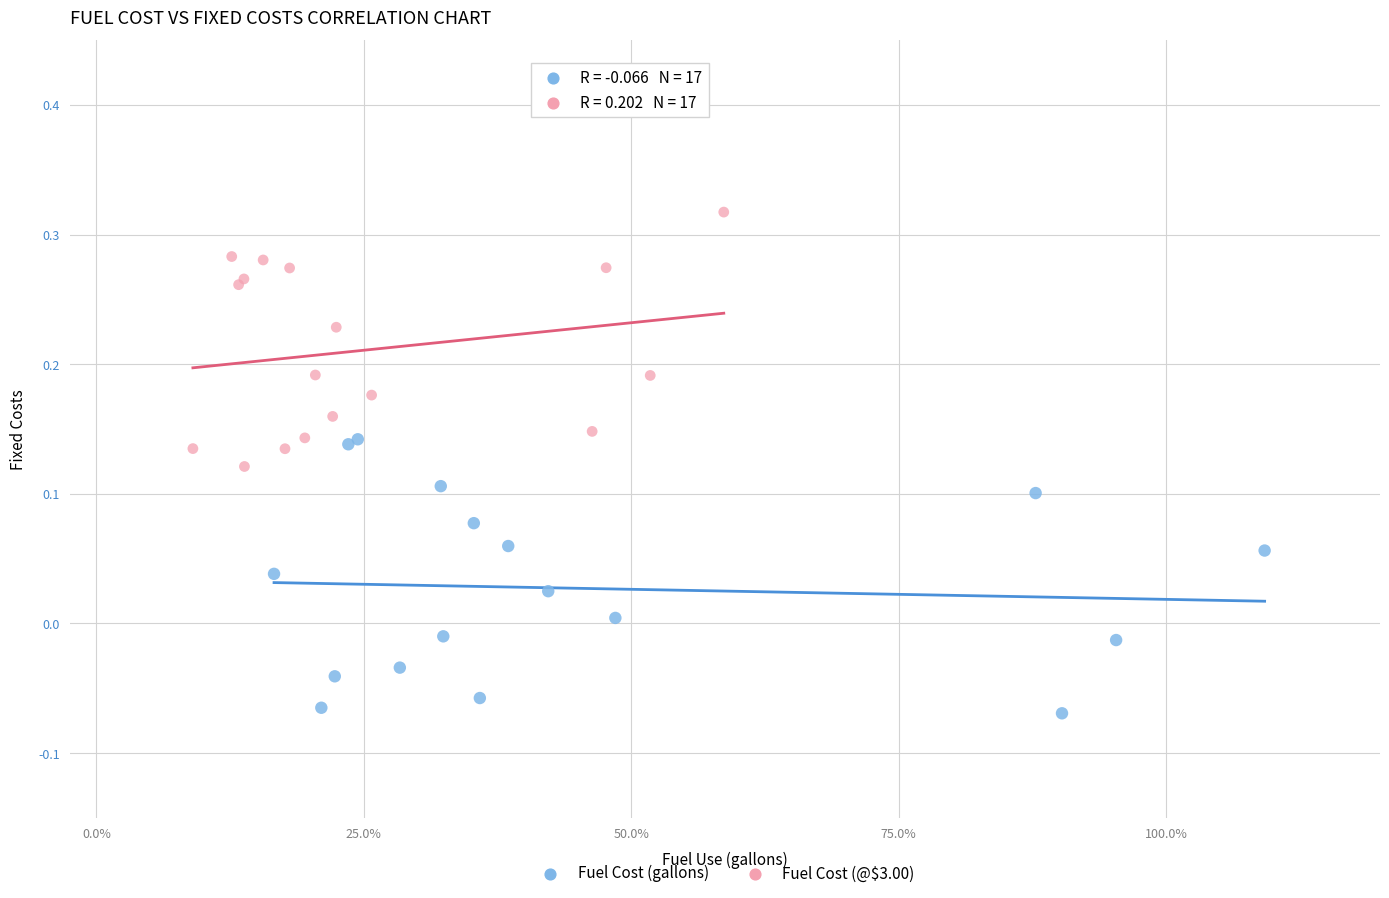

Which series contains the highest Y value?

Fuel Cost (@$3.00)